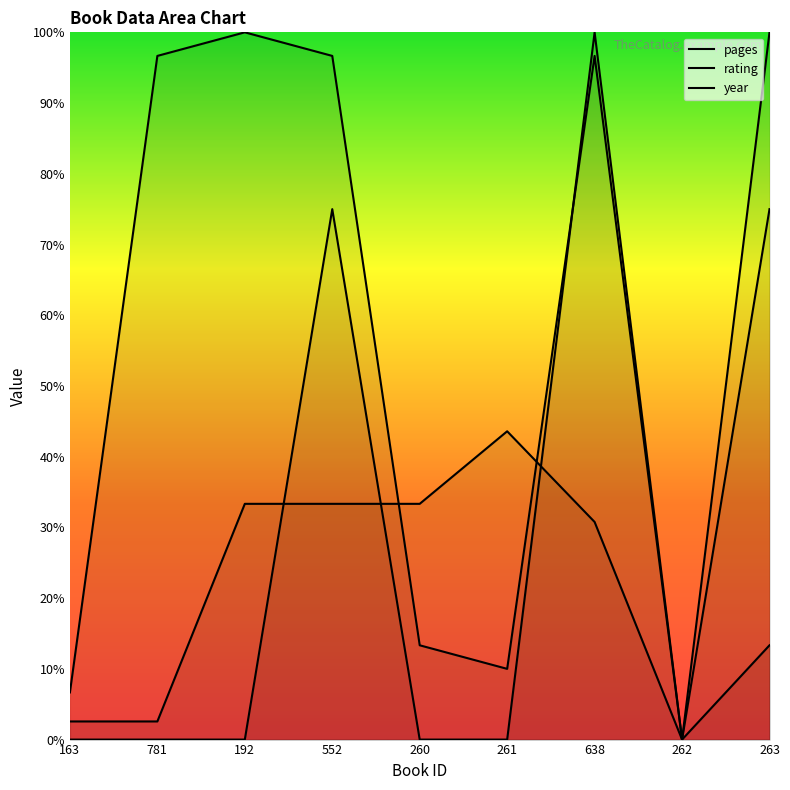

Reading left to right, what are all the values shown in this chart?

pages: 163=2.6	781=2.6	192=33.3	552=33.3	260=33.3	261=43.6	638=30.8	262=0.0	263=100.0
rating: 163=0.0	781=0.0	192=0.0	552=75.0	260=0.0	261=0.0	638=100.0	262=0.0	263=75.0
year: 163=6.7	781=96.7	192=100.0	552=96.7	260=13.3	261=10.0	638=96.7	262=0.0	263=13.3